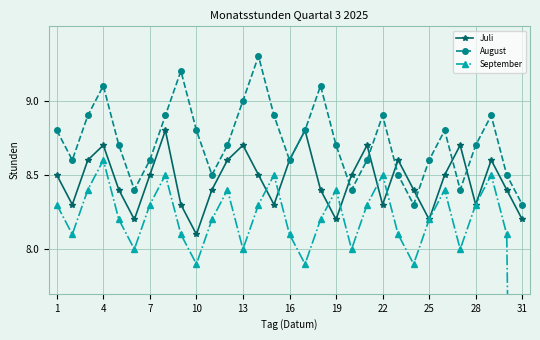

Rank the series by their maximum value, from highest to lowest.

August, Juli, September